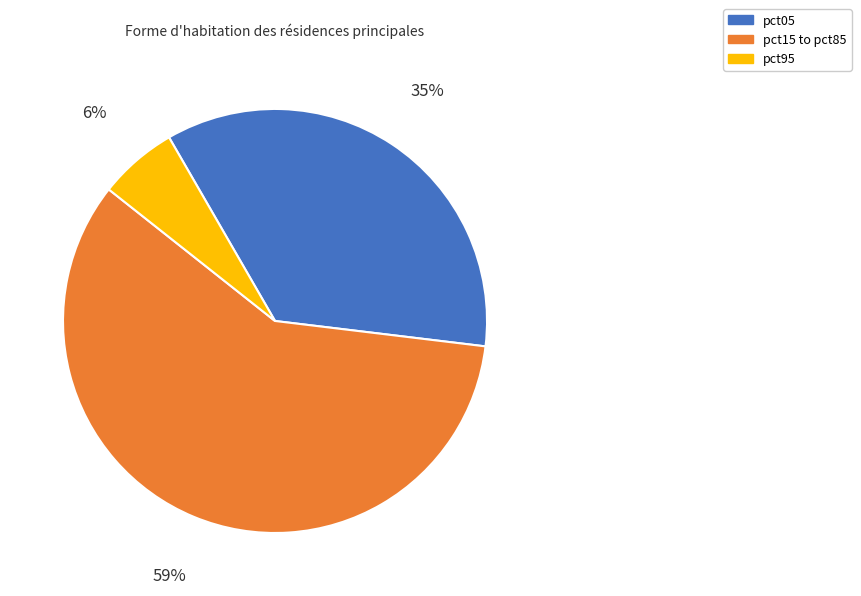

True or false: pct95 accounts for 6% of the total.

True